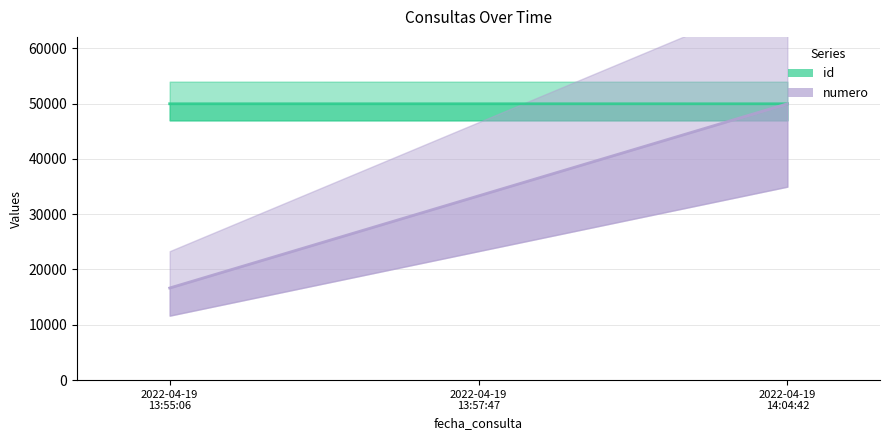

What are all the series names shown in the legend?

id (line), numero (line)